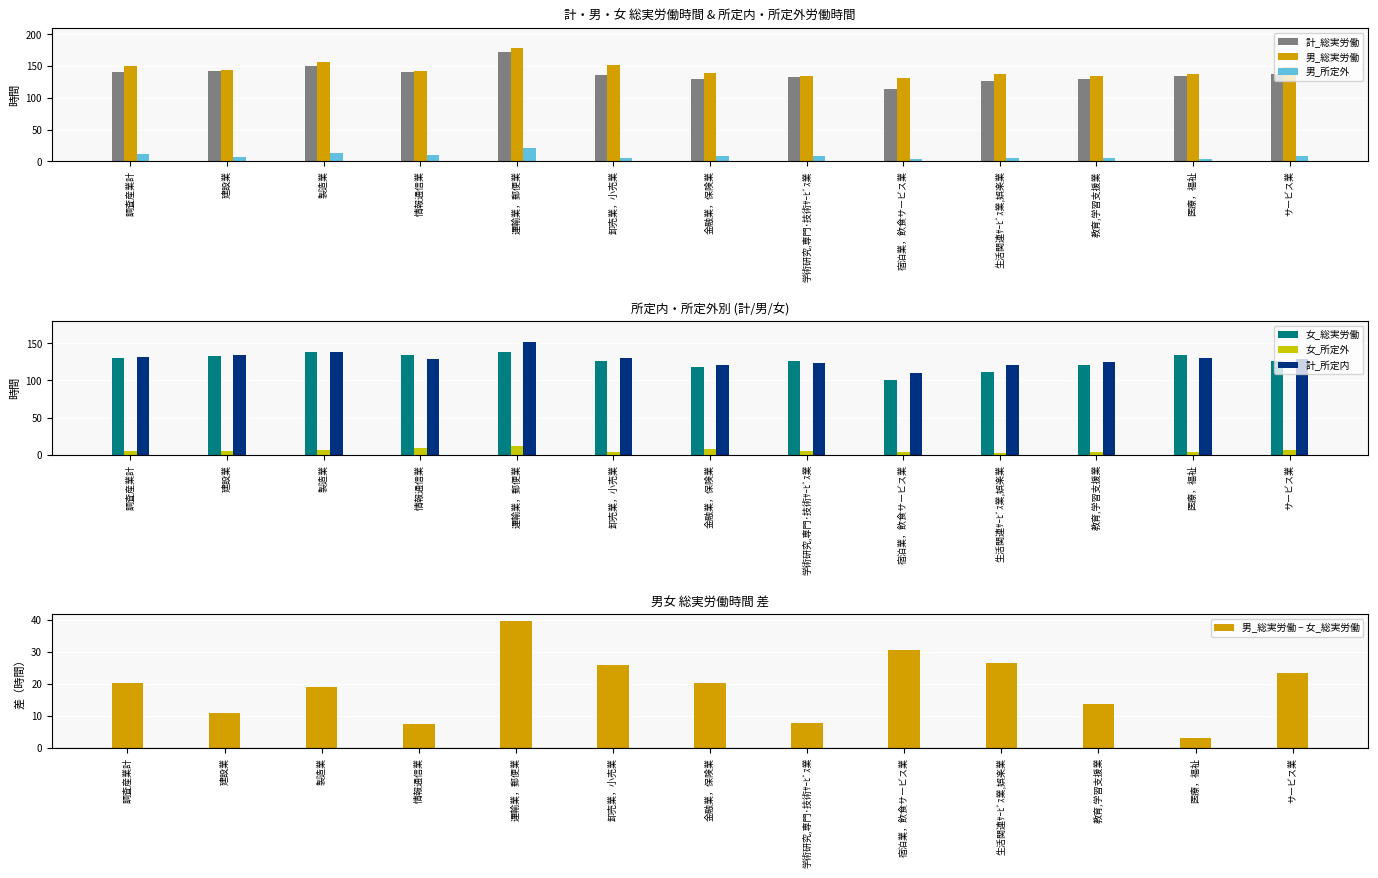

What is the label of the 3rd bar from the right?

教育,学習支援業